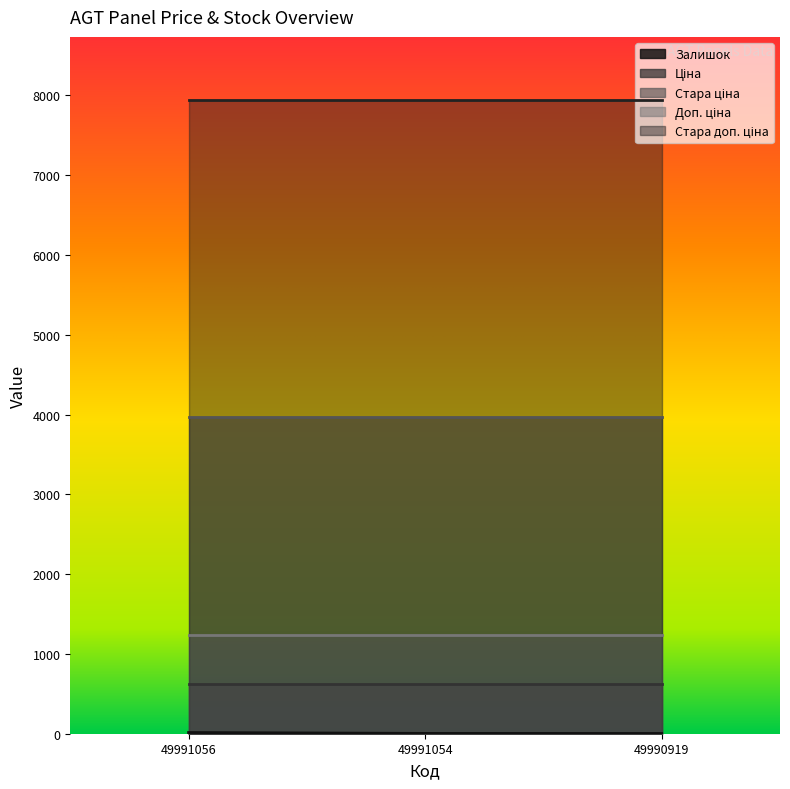

What are all the series names shown in the legend?

Залишок, Ціна, Стара ціна, Доп. ціна, Стара доп. ціна